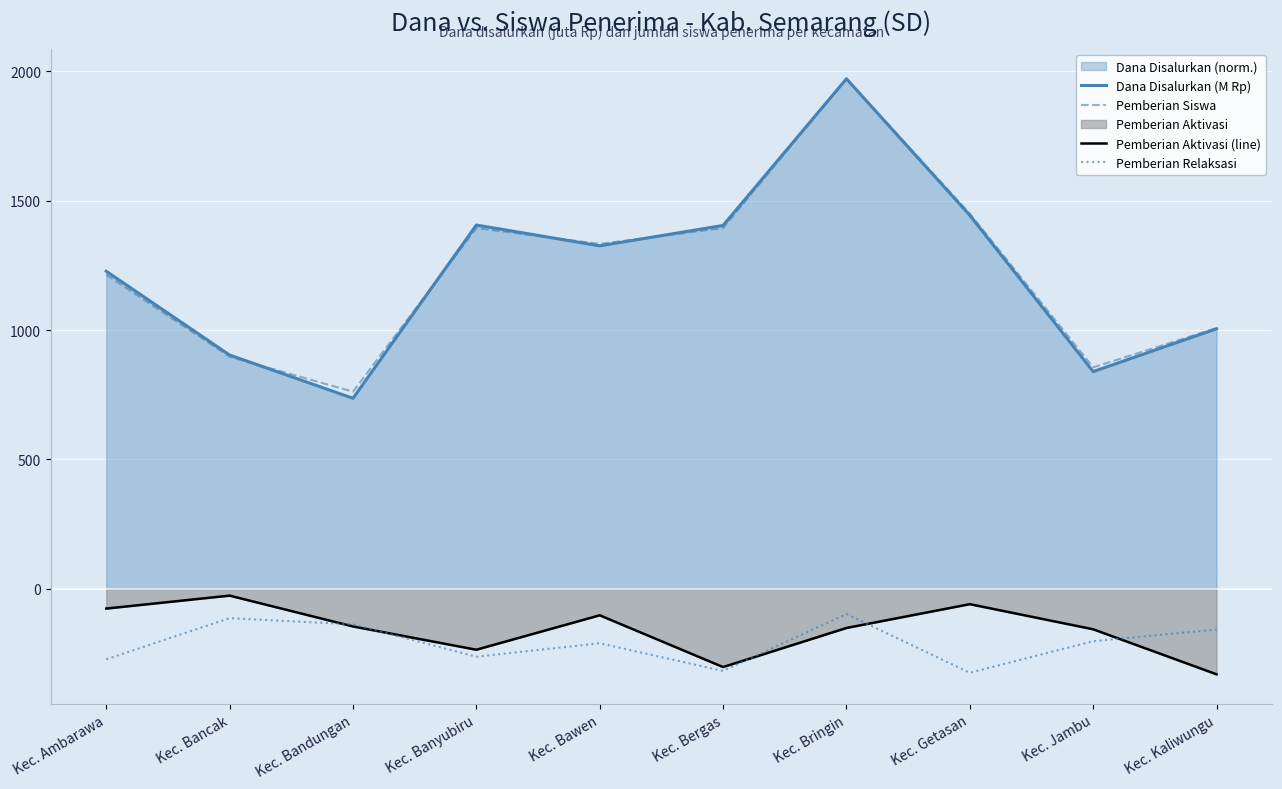

True or false: Pemberian Relaksasi and Pemberian Siswa cross at least once.

False